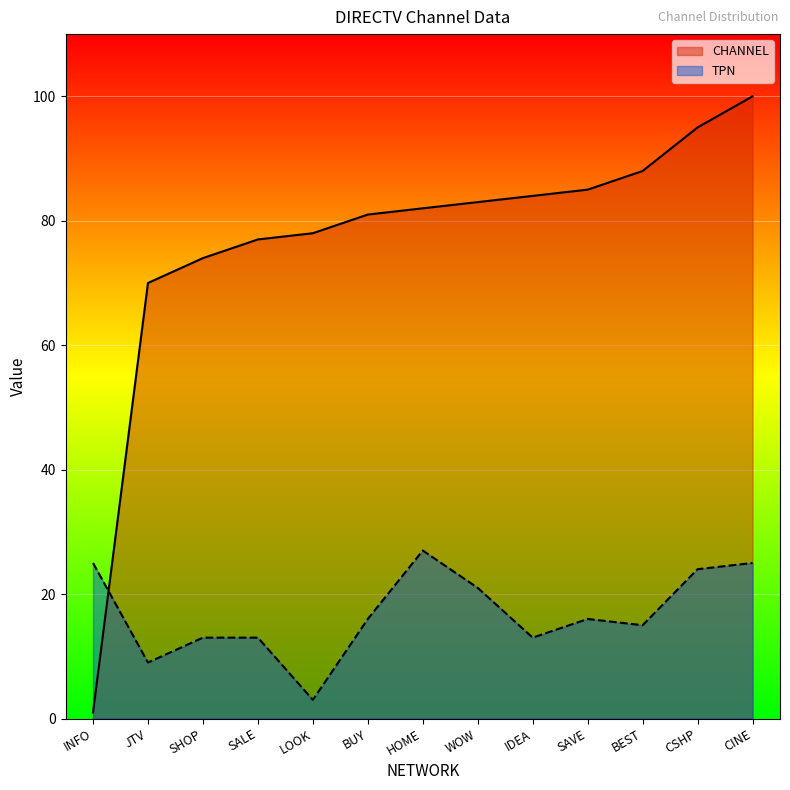

What is the label of the 2nd point from the right?

CSHP